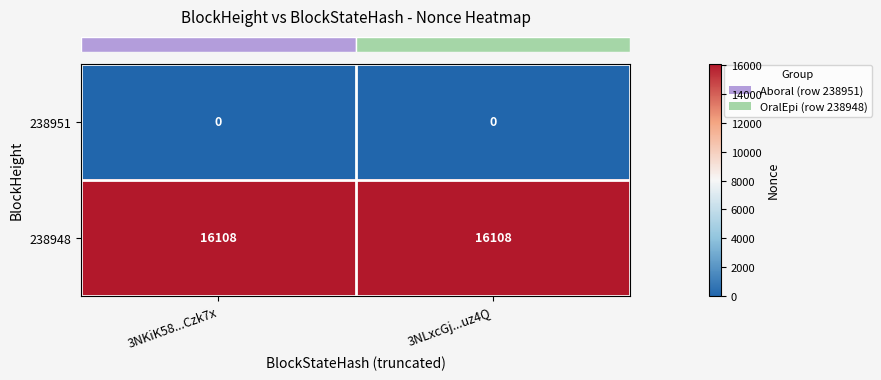

Is the value of 238951 at 3NLxcGj...uz4Q greater than the value of 238948 at 3NKiK58...Czk7x?

No